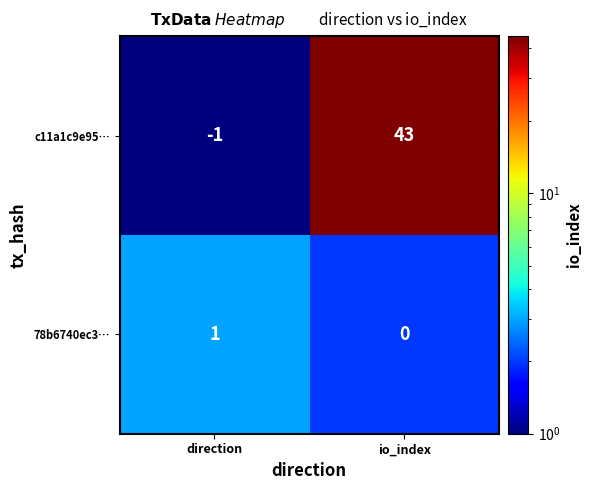

Which category has the lowest value across all series?

direction